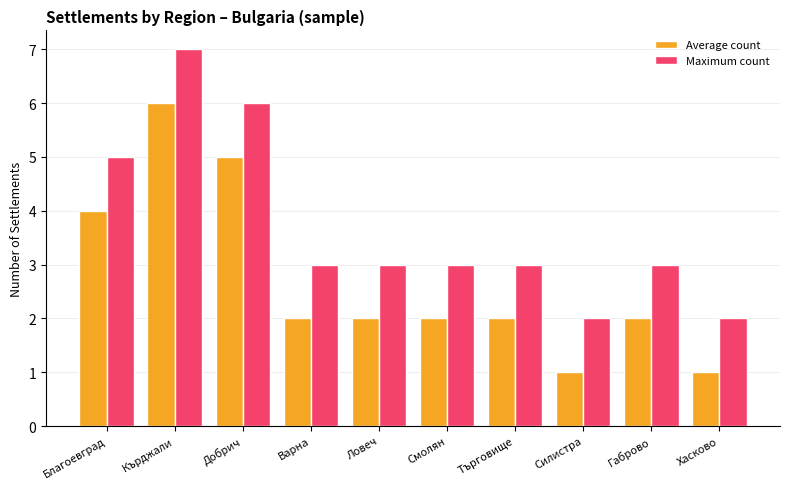

What is the label of the 9th bar from the right?

Кърджали